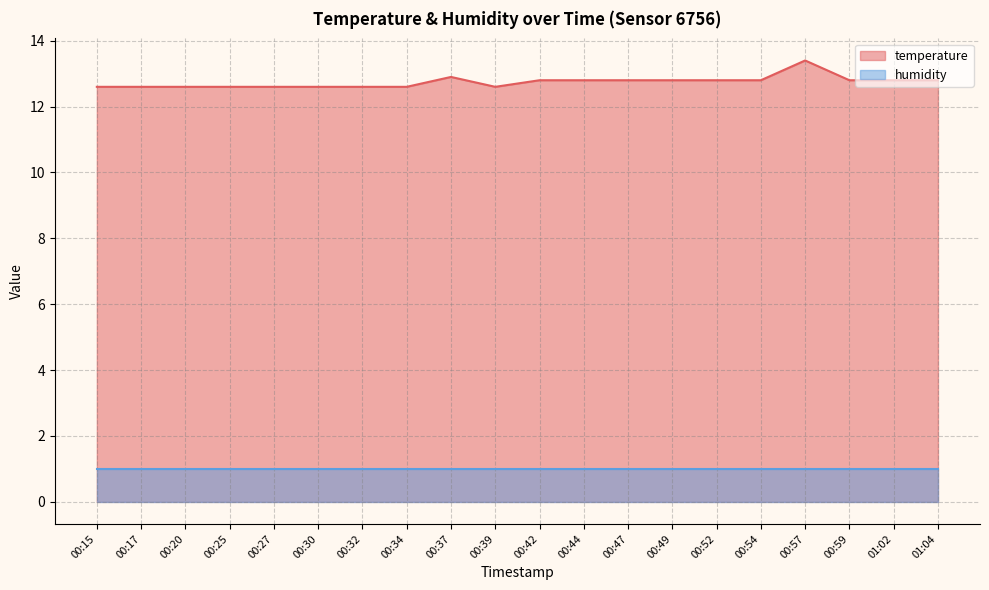

At which category does the data reach its first local peak?

00:37